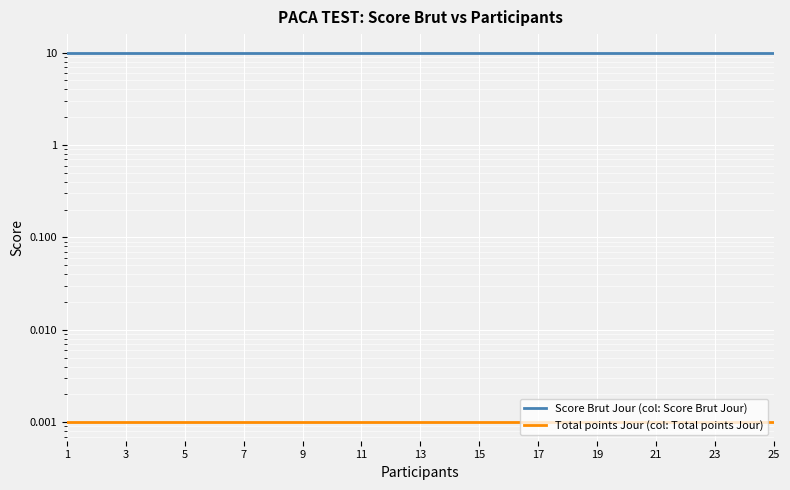

Reading left to right, what are all the values shown in this chart?

Score Brut Jour (col: Score Brut Jour): 10.0	10.0	10.0	10.0	10.0	10.0	10.0	10.0	10.0	10.0	10.0	10.0	10.0	10.0	10.0	10.0	10.0	10.0	10.0	10.0	10.0	10.0	10.0	10.0	10.0
Total points Jour (col: Total points Jour): 0.0	0.0	0.0	0.0	0.0	0.0	0.0	0.0	0.0	0.0	0.0	0.0	0.0	0.0	0.0	0.0	0.0	0.0	0.0	0.0	0.0	0.0	0.0	0.0	0.0